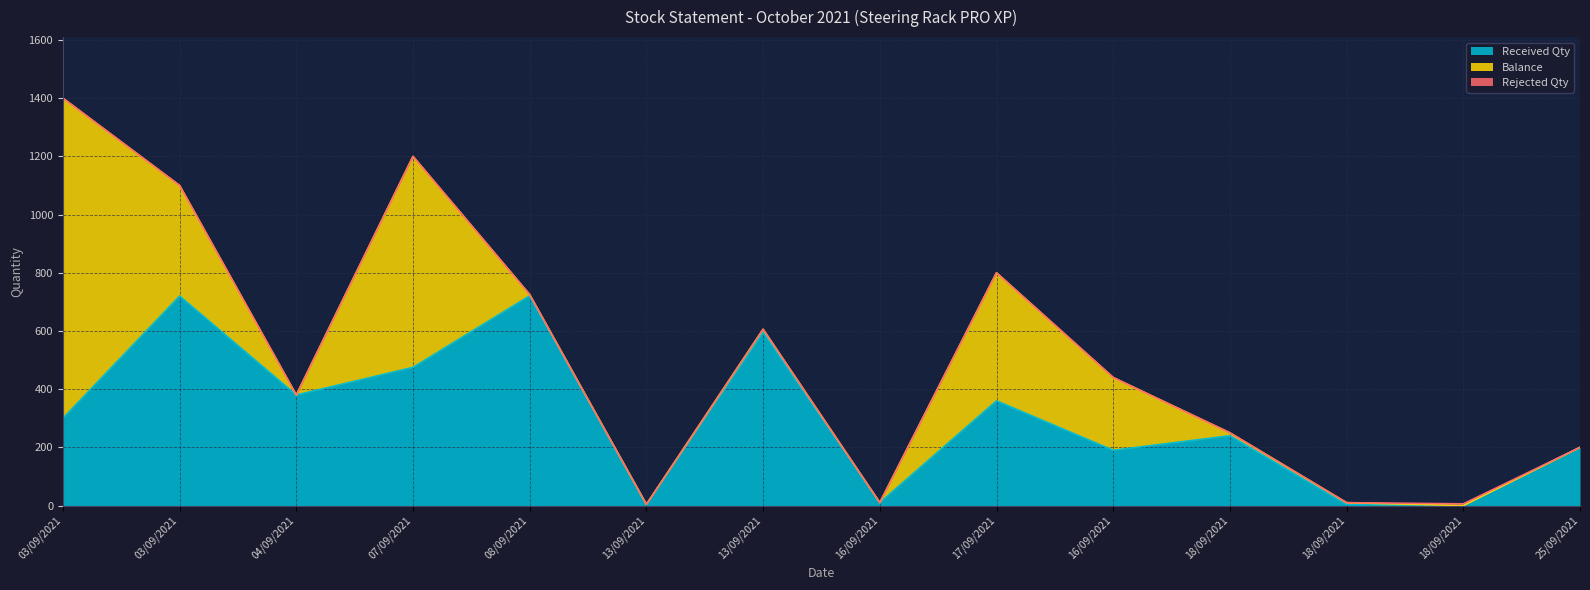

Count the Rejected Qty values in the range 0 to 1.

13